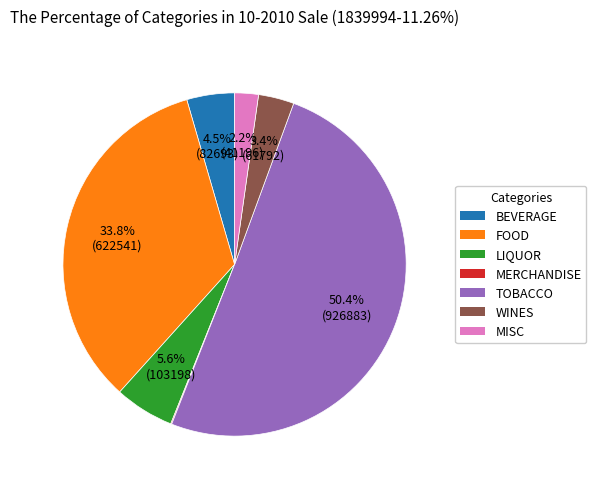

Which slice is the largest?

TOBACCO